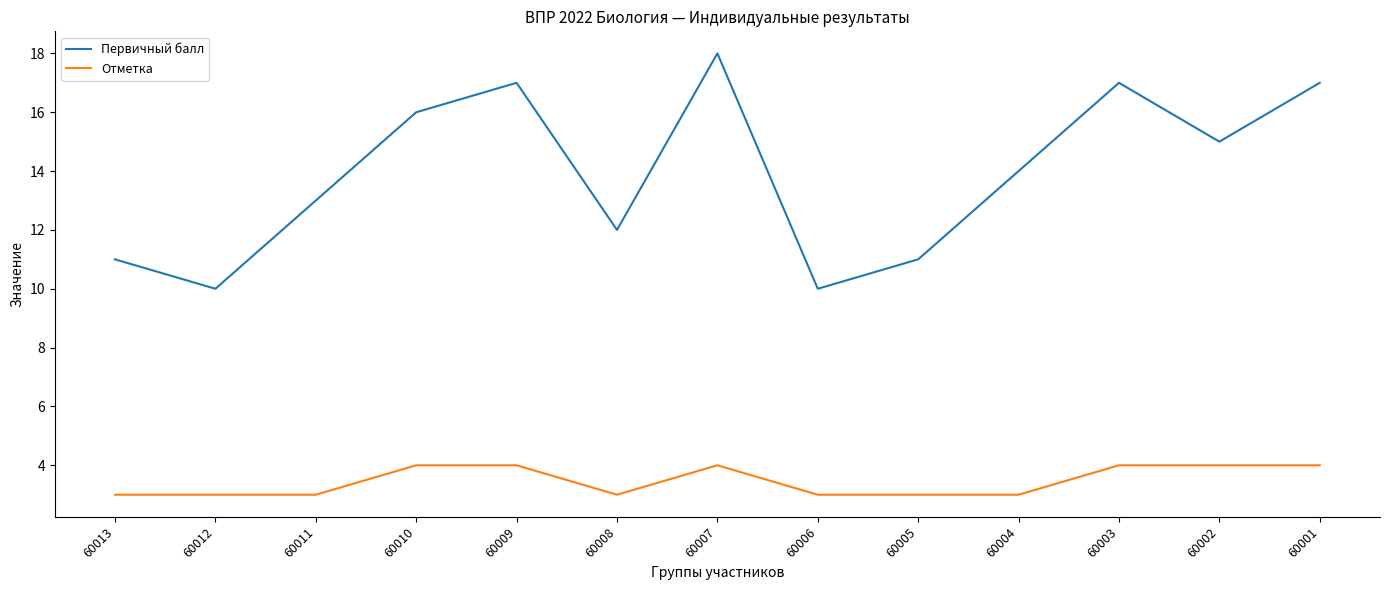

Count the Отметка values in the range 3 to 4.

13